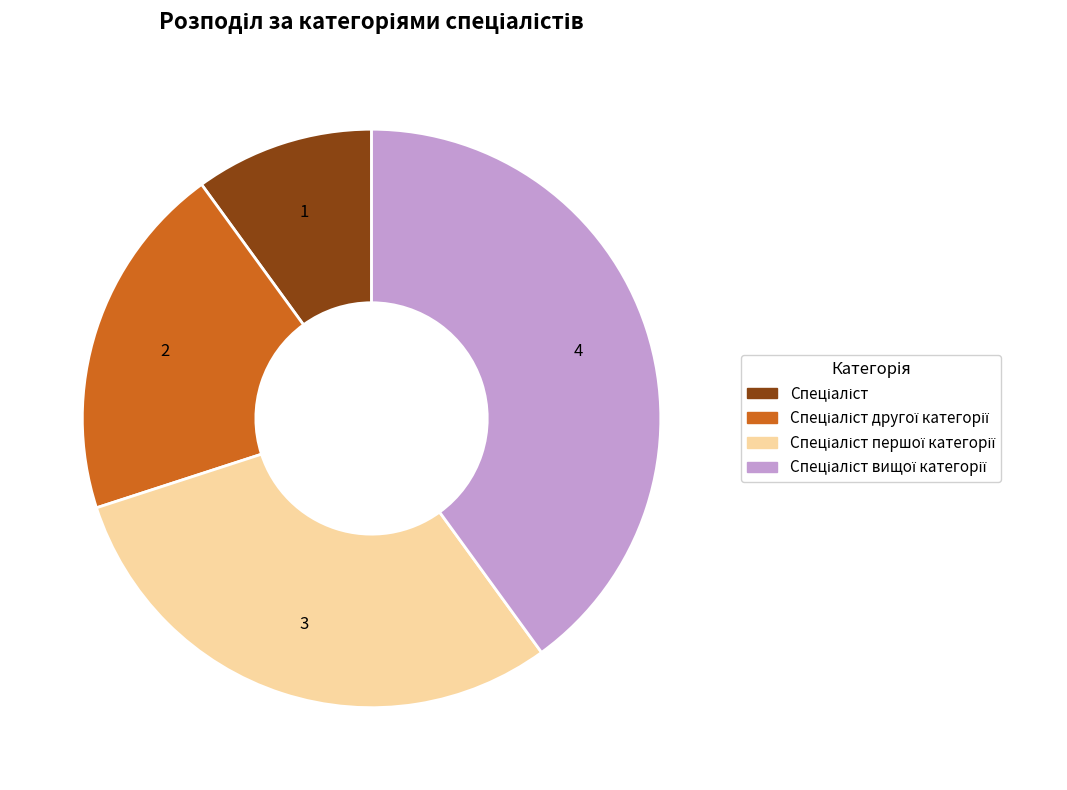

Is there any slice that represents more than half of the pie?

No